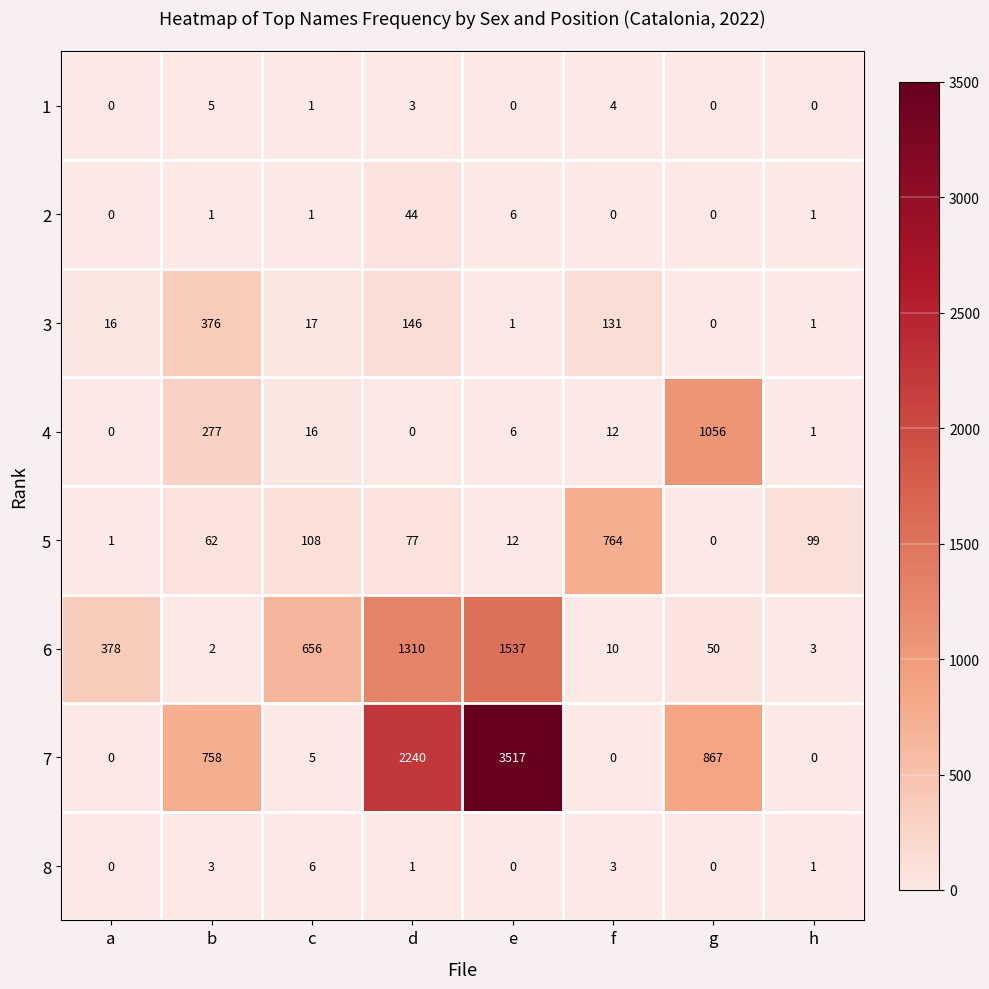

What is the difference between the maximum and minimum values in the 5 series?

764